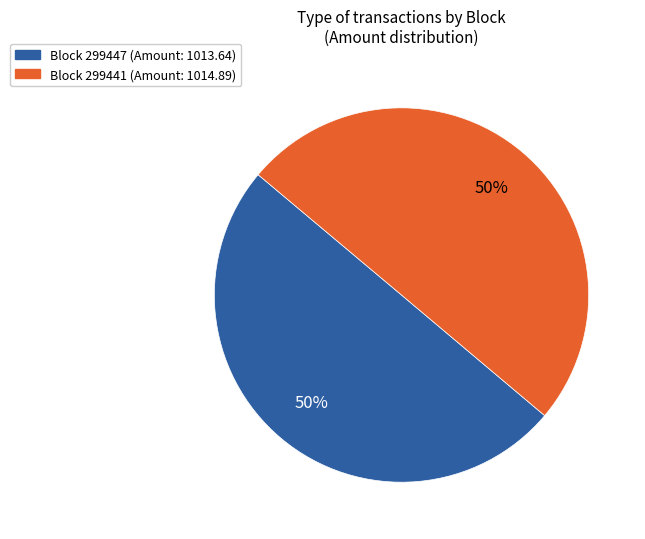

How many slices are in this pie chart?

2